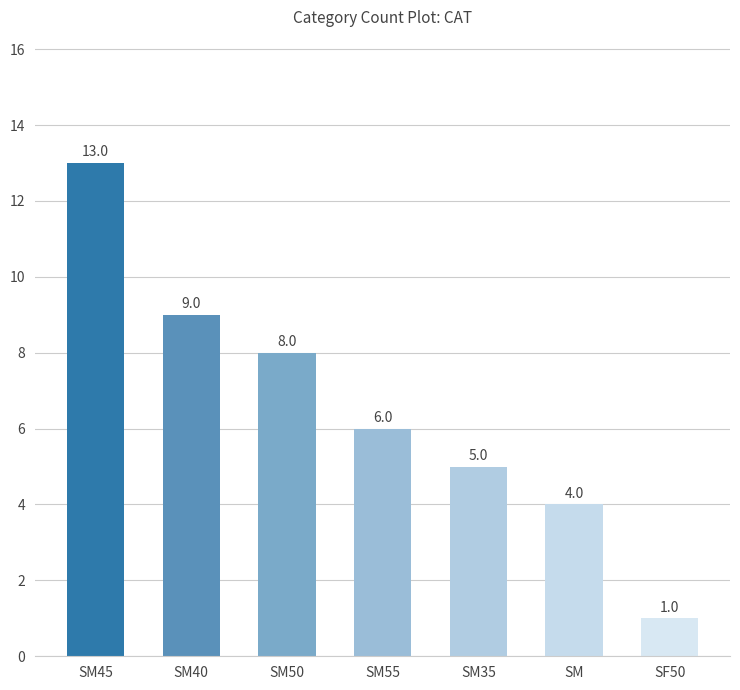

What is the label of the 5th bar from the left?

SM35